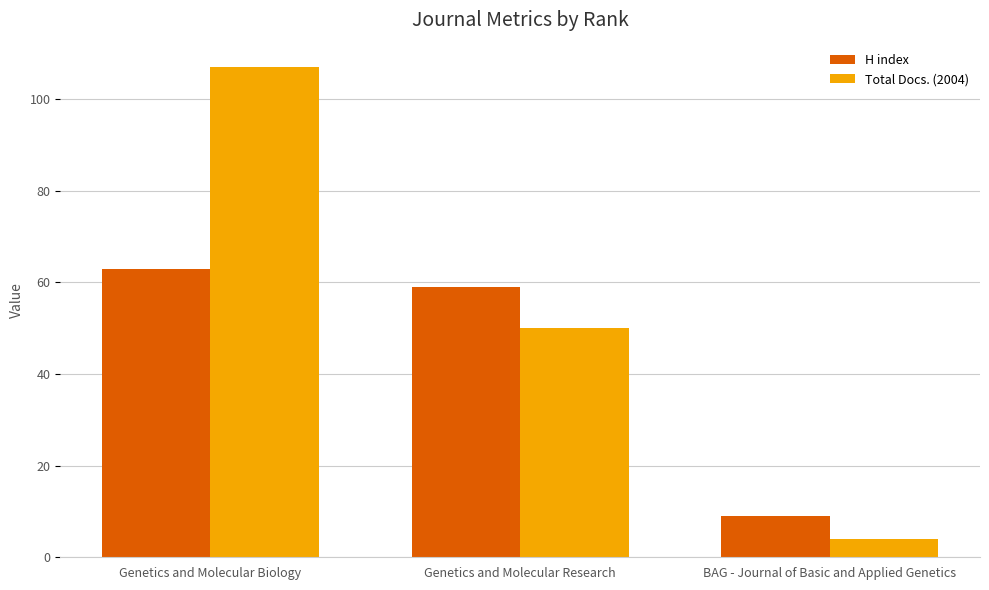

At which label does H index reach its peak?

Genetics and Molecular Biology